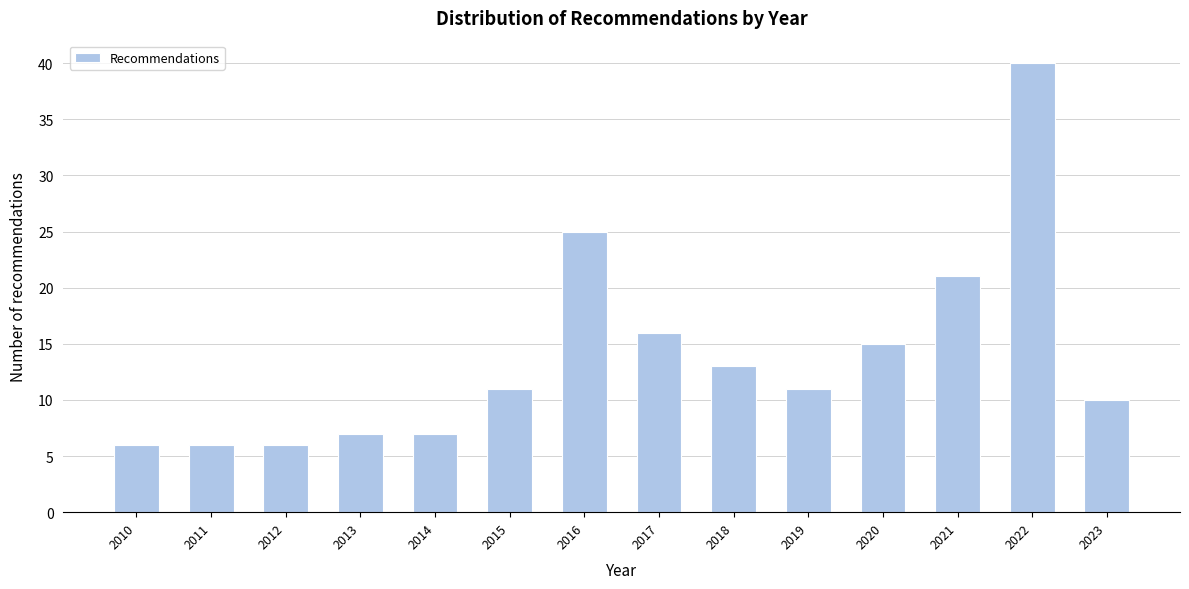

Reading left to right, transcribe all the data shown in this chart.

2010=6	2011=6	2012=6	2013=7	2014=7	2015=11	2016=25	2017=16	2018=13	2019=11	2020=15	2021=21	2022=40	2023=10